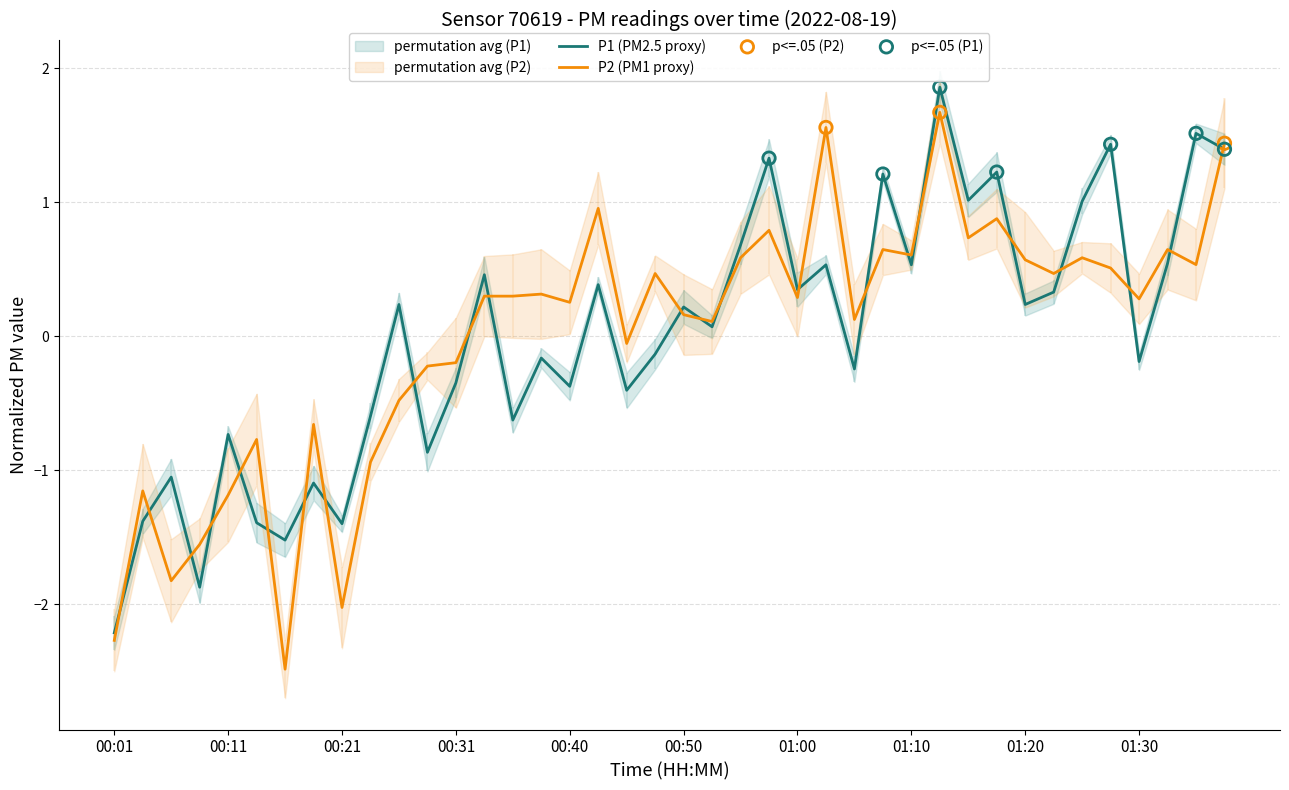

What are all the series names shown in the legend?

P1, P2